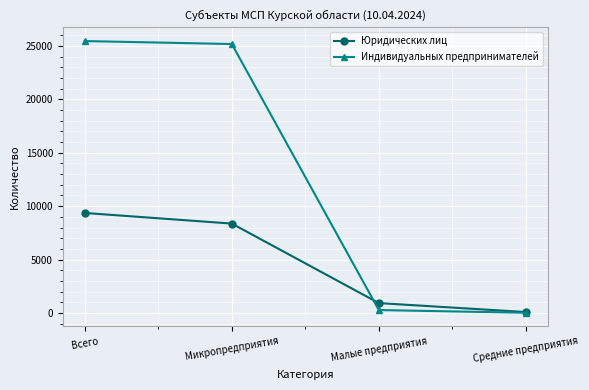

True or false: Юридических лиц and Индивидуальных предпринимателей intersect in this chart.

True